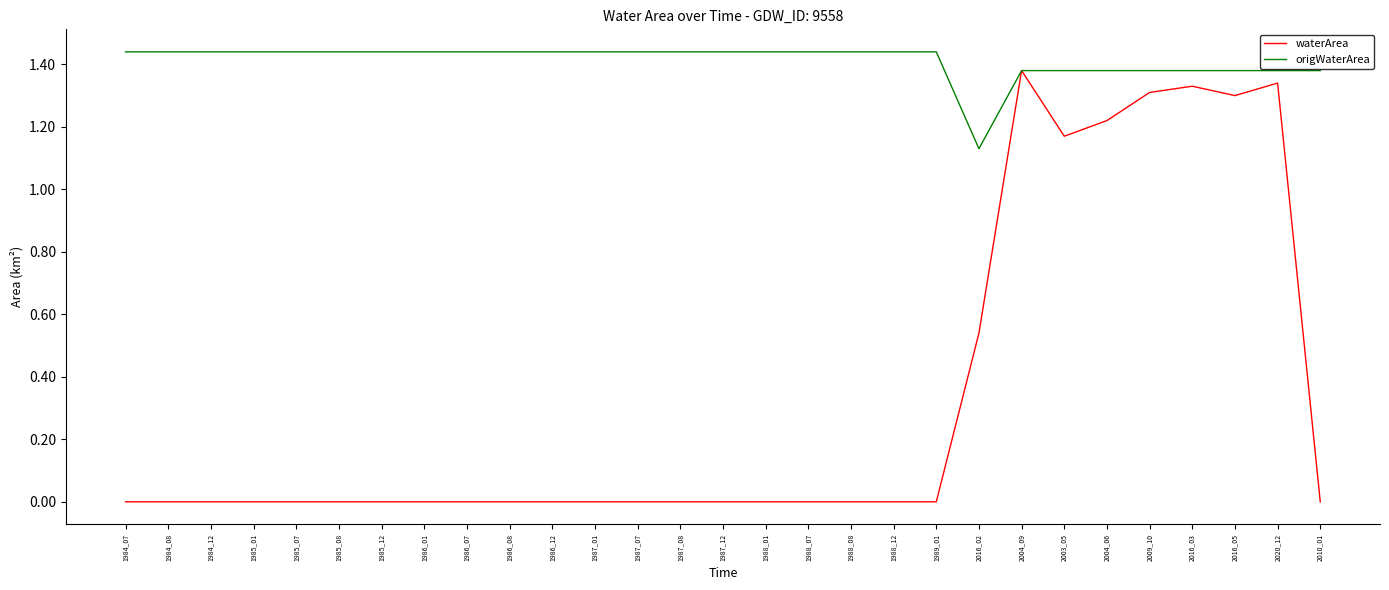

At which label does waterArea reach its peak?

2004_09